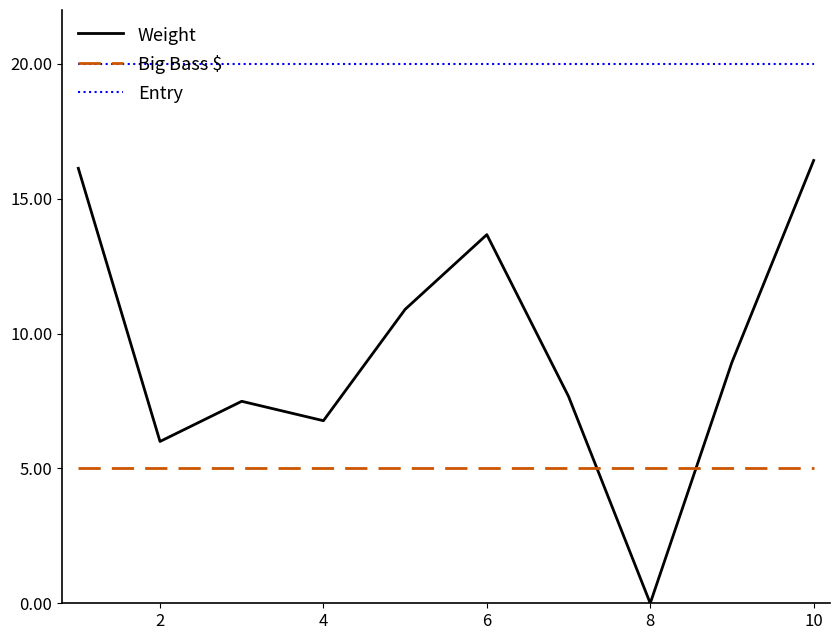

What is the minimum value for Entry?

20.0